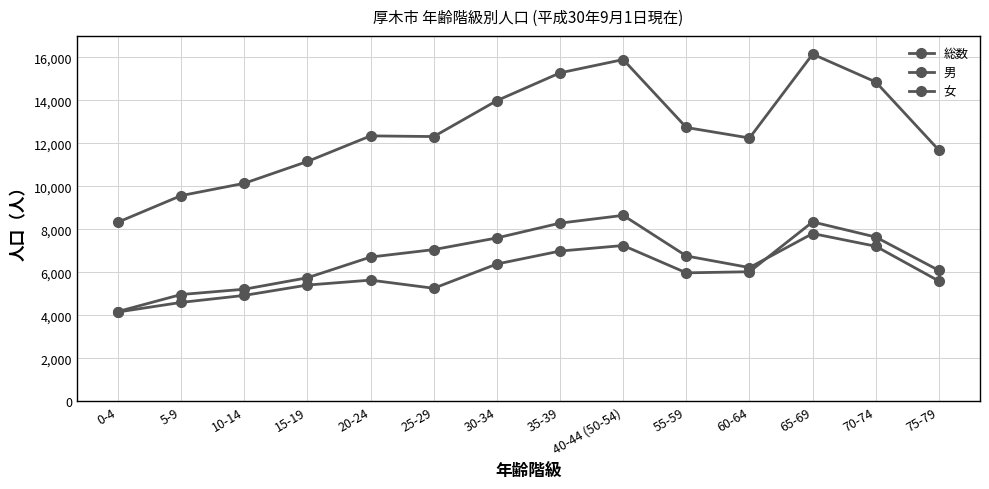

Is this an area chart (filled region under the line)?

No